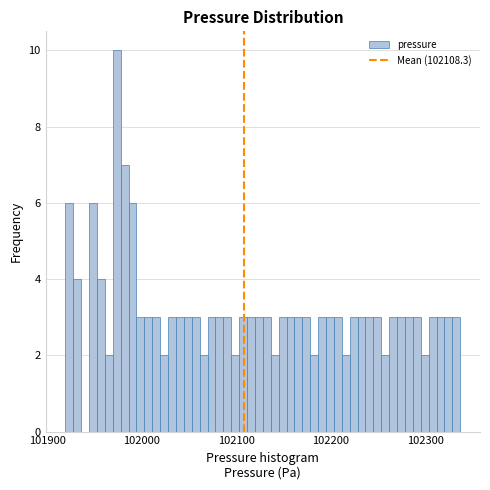

Read against the x-axis, roughly where is the centre of the tallest bar?

101970